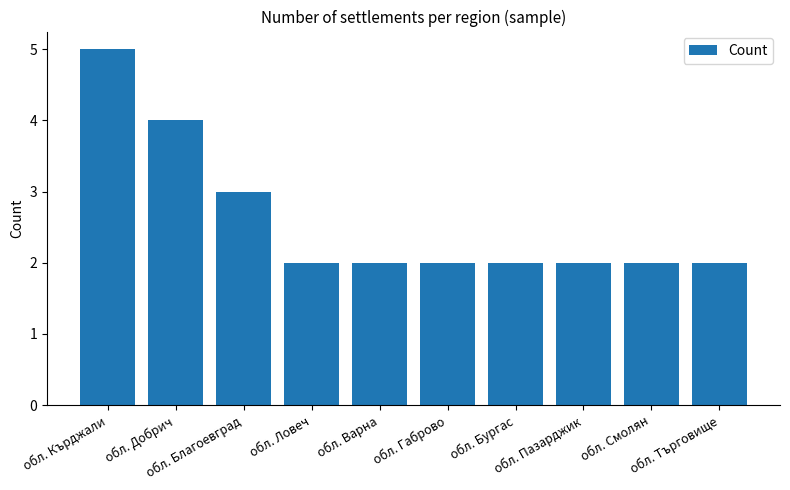

What is the difference between the second highest and minimum values?

2